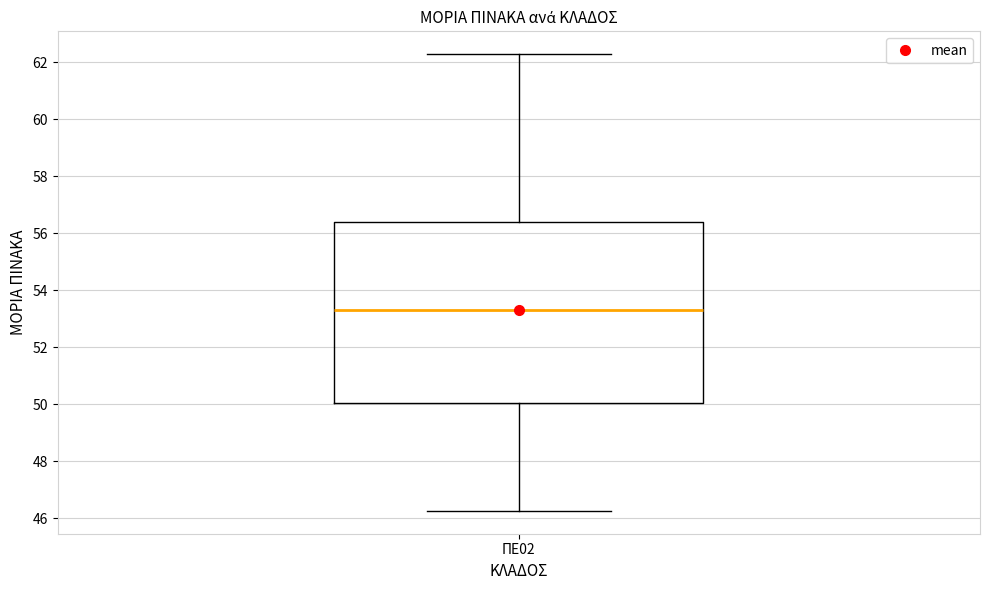

Read this box plot against the y-axis: the position of the median line, the range covered by the box, and the ends of both whiskers. The values are not printed on the chart, so give them approximately, as read against the axis.

median 53.4, box 50.0 to 56.4, whiskers 46.2 to 62.2